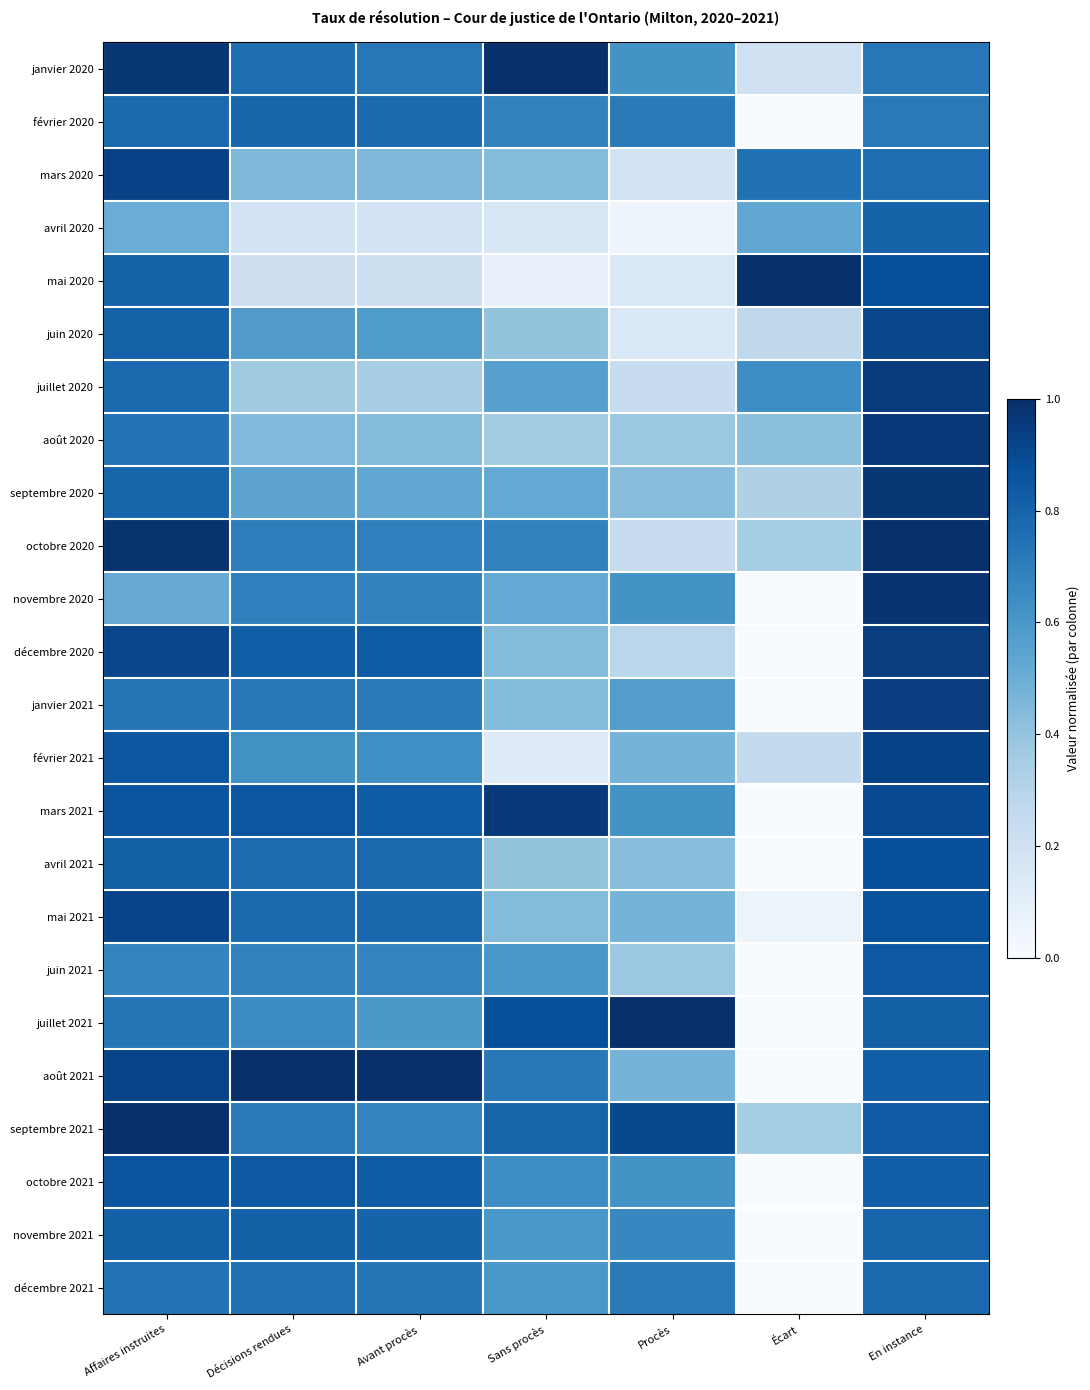

List the series in order of their peak value, lowest first.

décembre 2021, février 2020, avril 2020, novembre 2021, juin 2021, octobre 2021, avril 2021, juin 2020, mai 2021, février 2021, mars 2020, janvier 2021, décembre 2020, juillet 2020, mars 2021, août 2020, septembre 2020, novembre 2020, janvier 2020, mai 2020, octobre 2020, juillet 2021, août 2021, septembre 2021